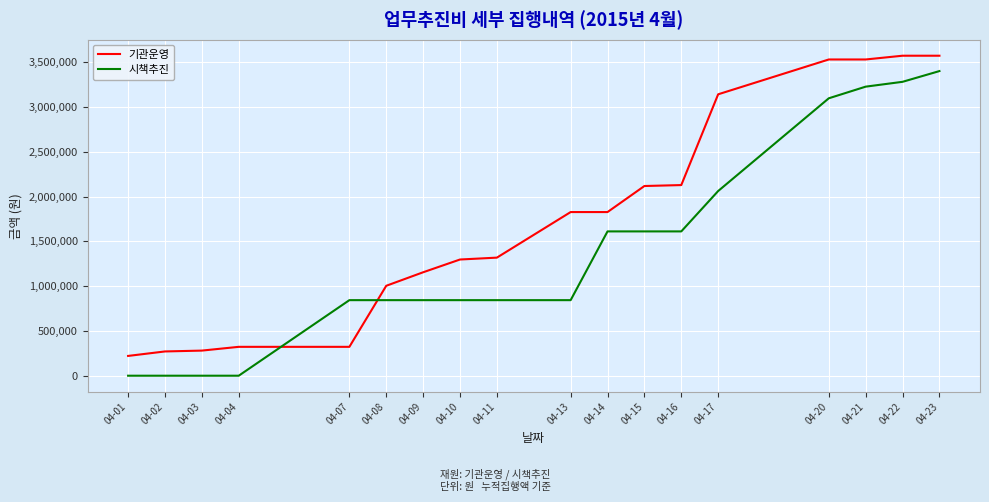

How many times do 기관운영 and 시책추진 cross each other?

2